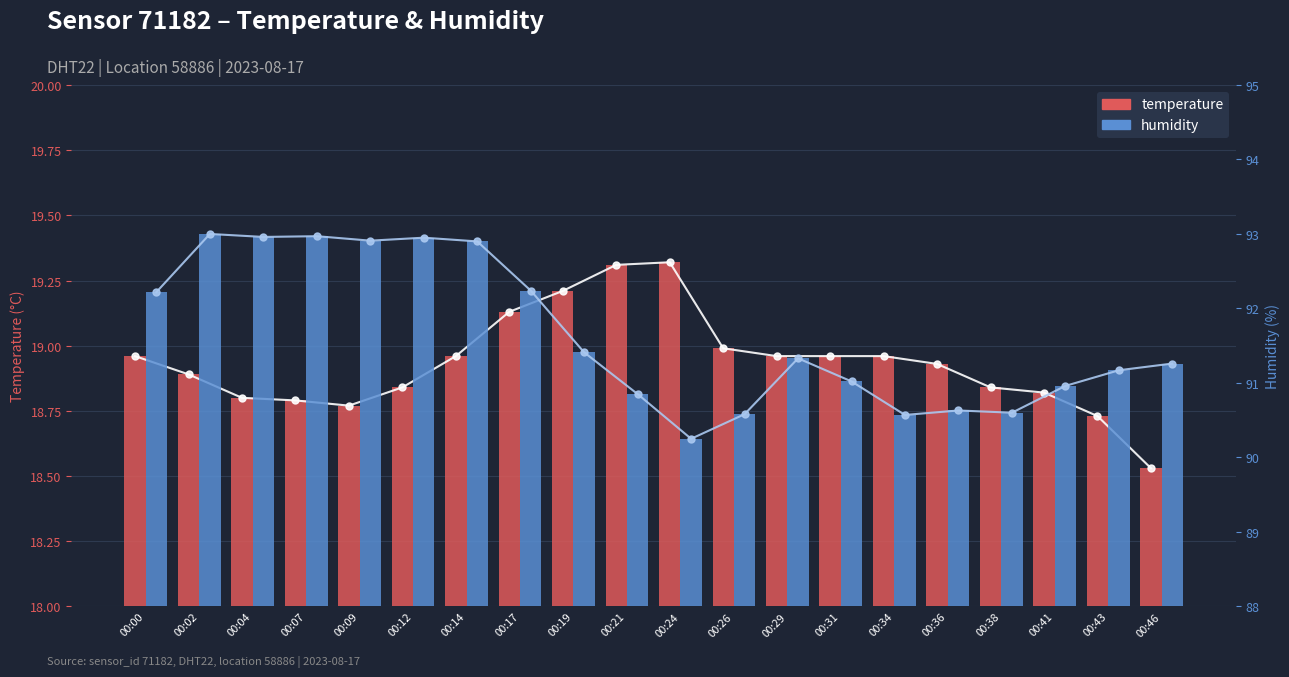

At how many categories does at least one series exceed 54?

20